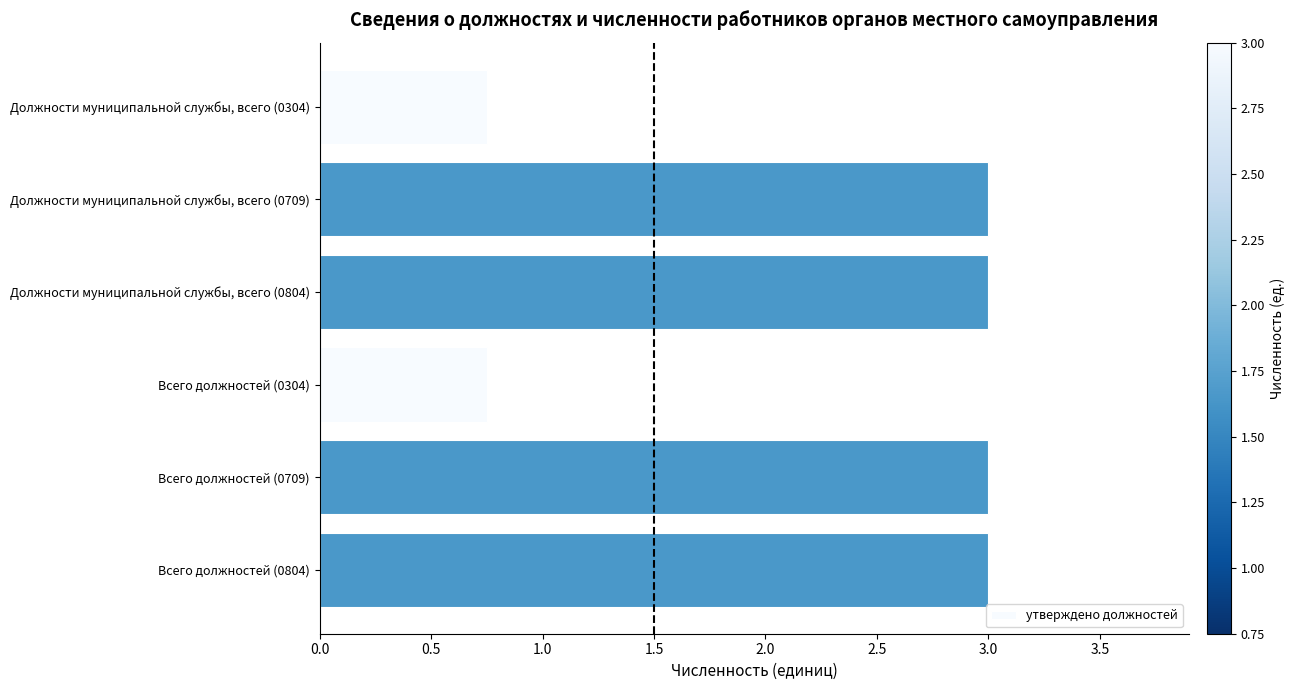

What is the sum of the values at Должности муниципальной службы, всего (0709) and Всего должностей (0804)?

6.0